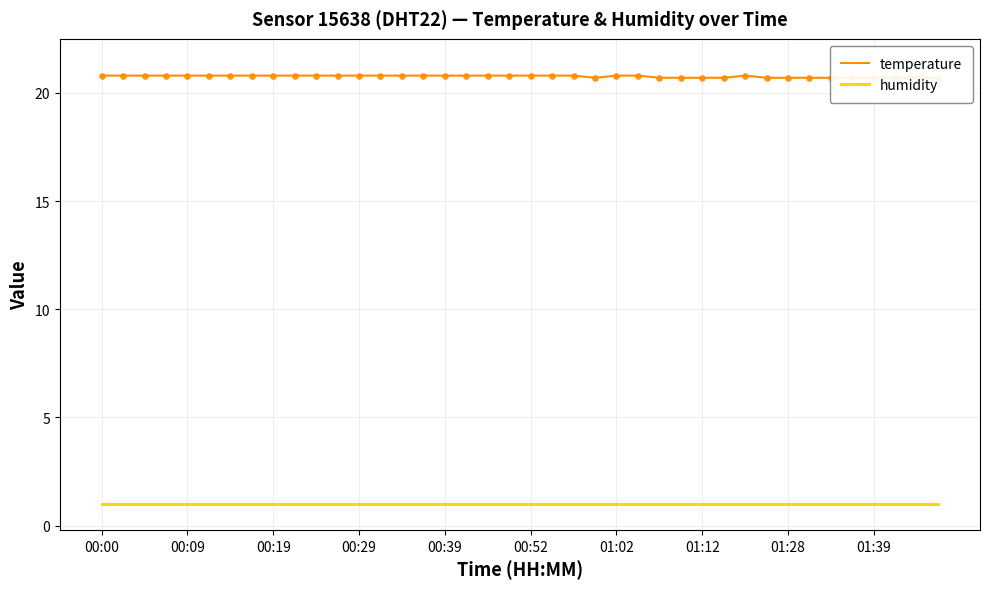

Is the value of humidity at 17 greater than the value of temperature at 01:02?

No